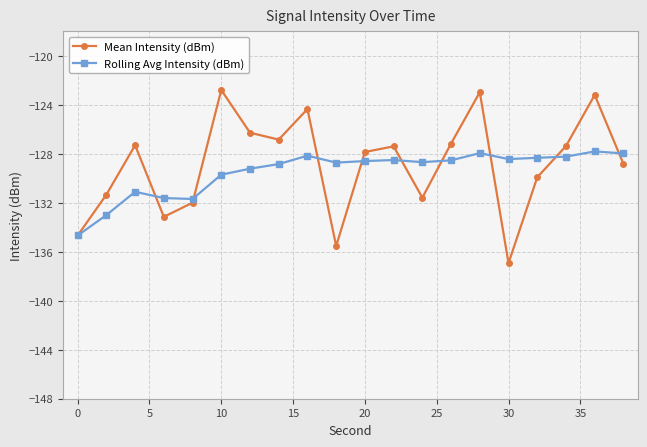

List the series in order of their peak value, lowest first.

Rolling Avg Intensity (dBm), Mean Intensity (dBm)